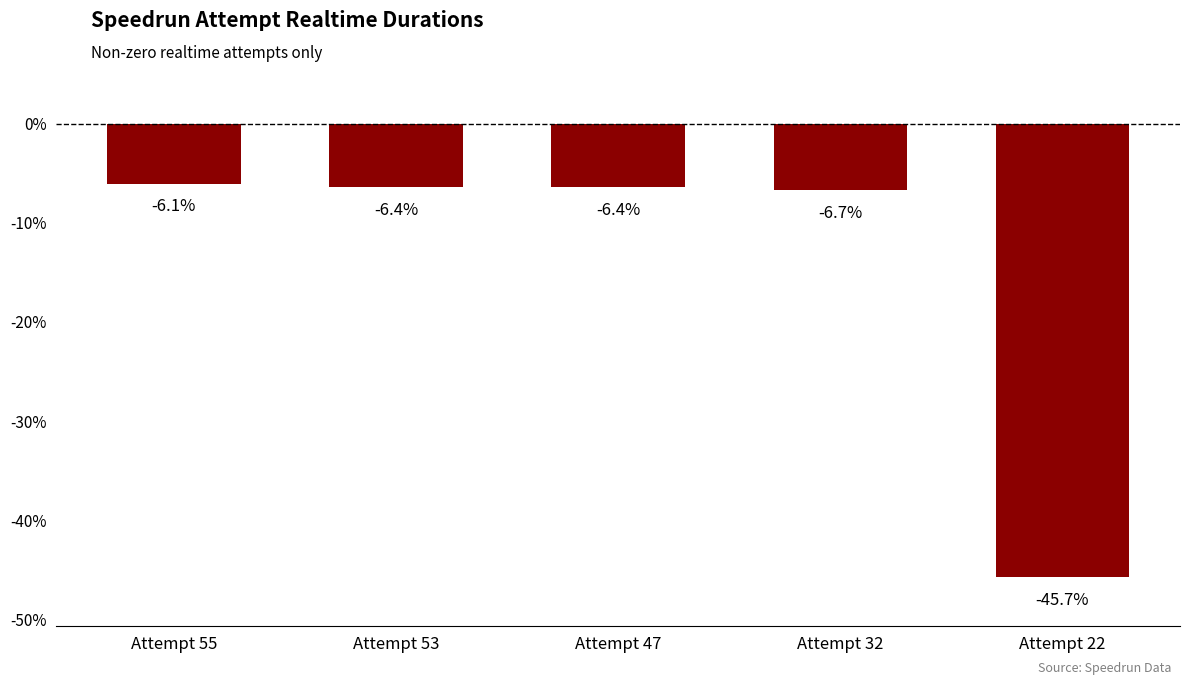

What is the difference between the second highest and minimum values?

39.3